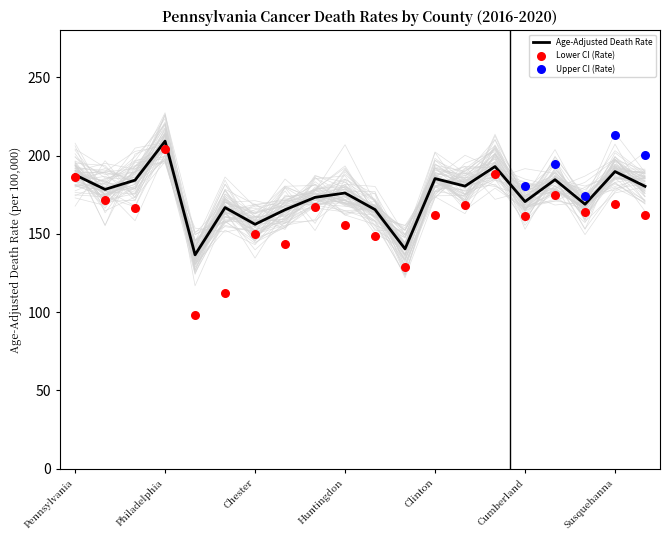

Which category has the highest value in the Age-Adjusted Death Rate series?

Philadelphia